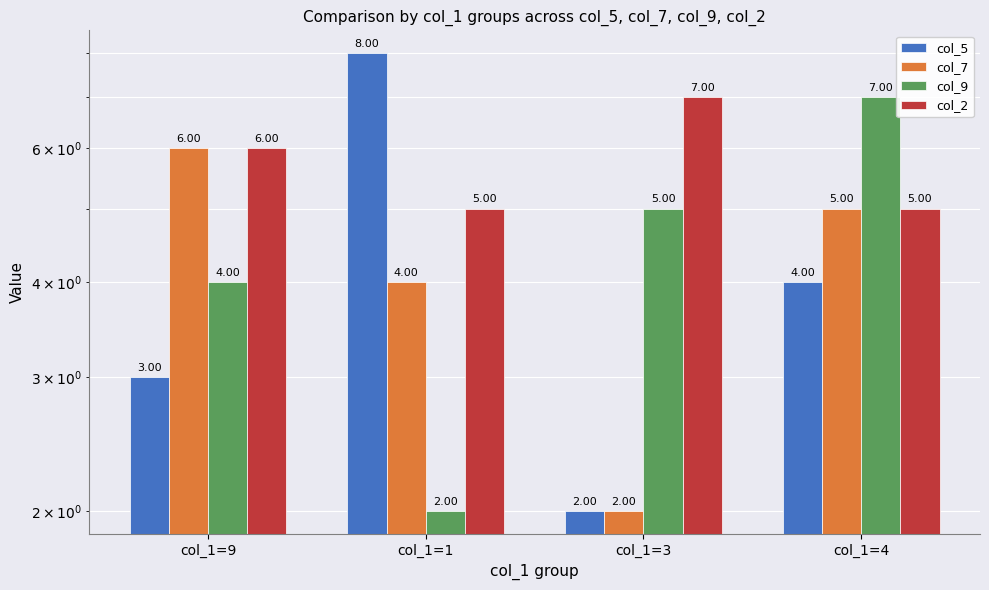

How many bars are there in total?

16